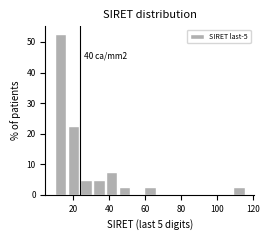

Read against the x-axis, roughly where is the centre of the tallest bar?

14